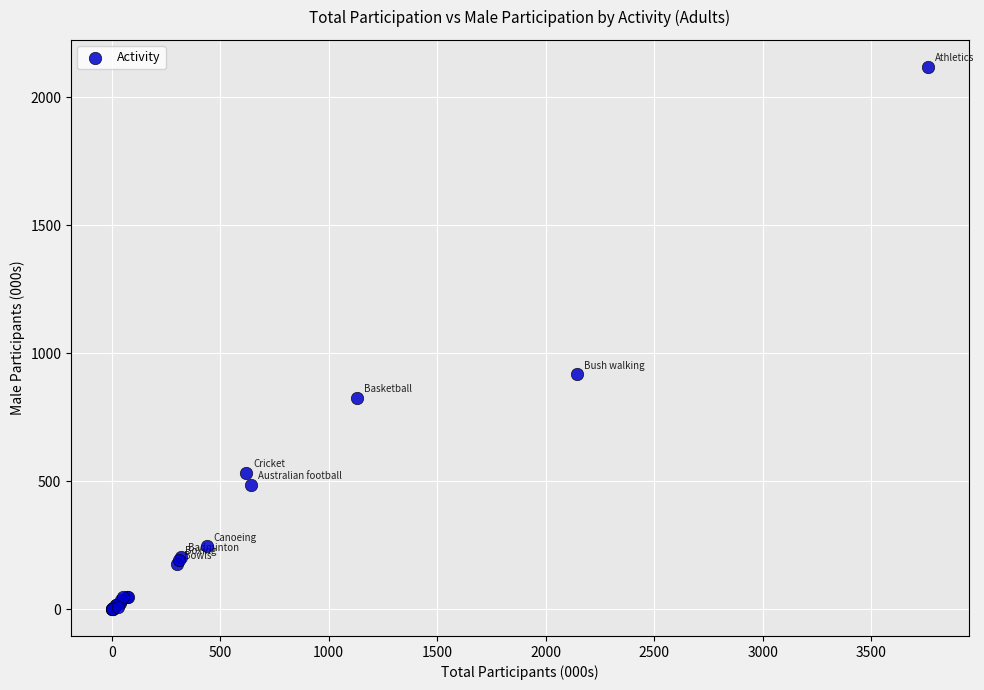

What Y value in the scatter plot is closest to 1059?

916.4